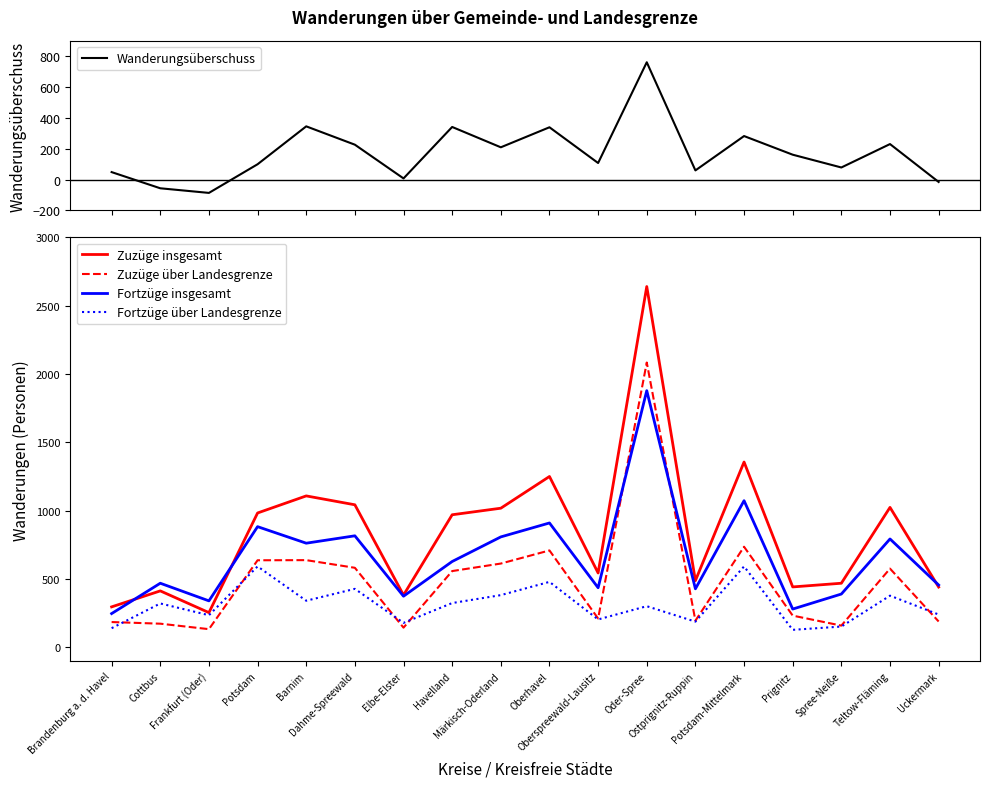

The value of Wanderungsüberschuss at Barnim is 79. True or false?

False